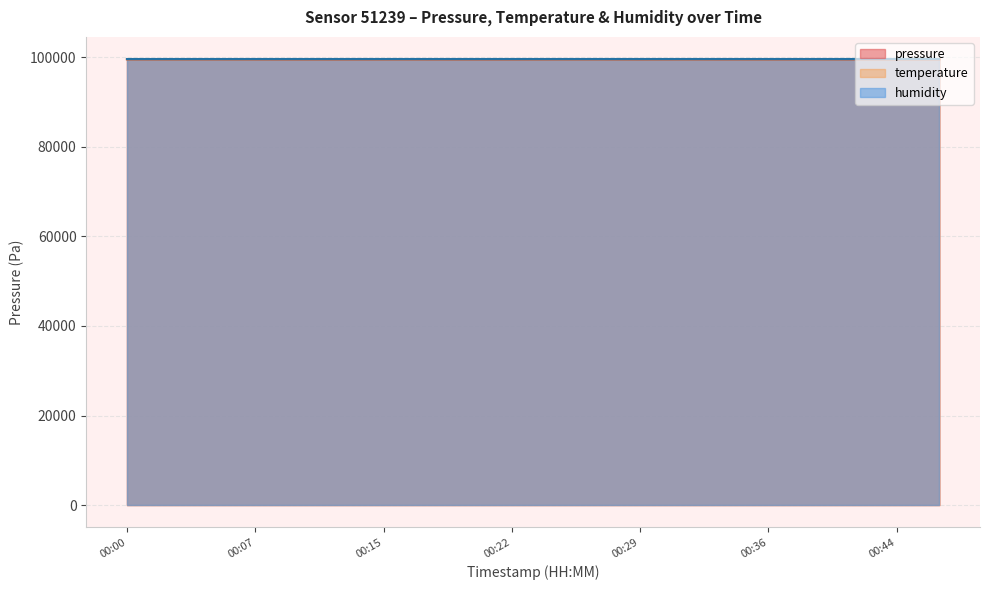

Which series has the largest total across all categories?

pressure